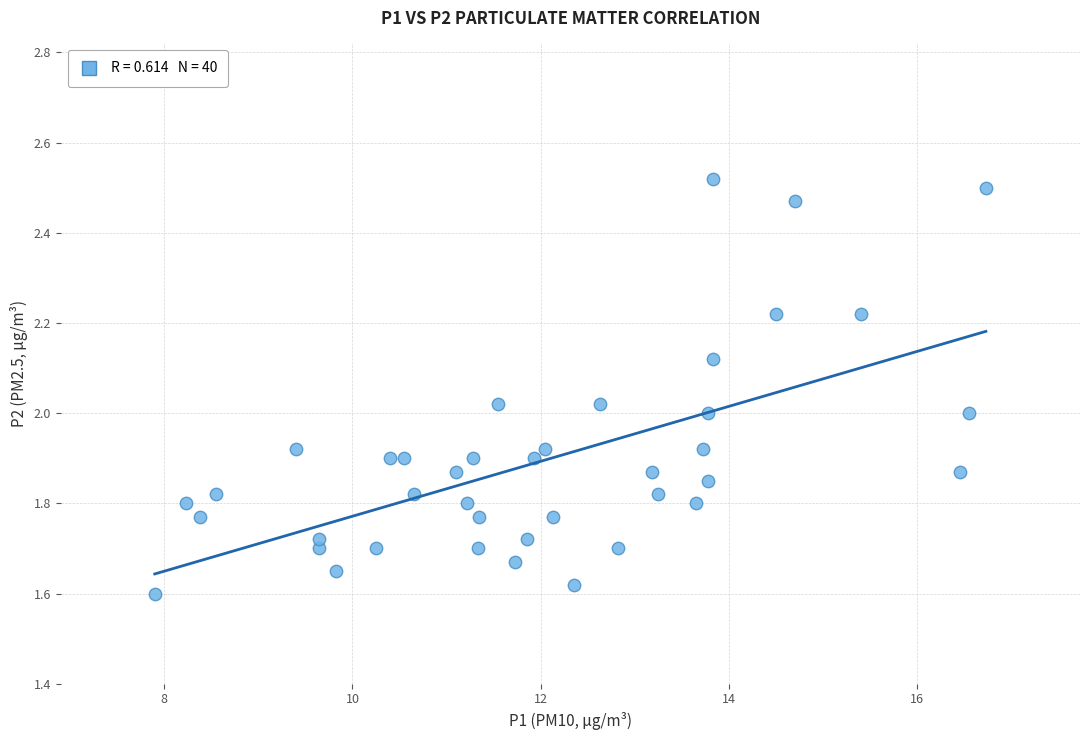

What is the range of X values (max minus min)?

8.8